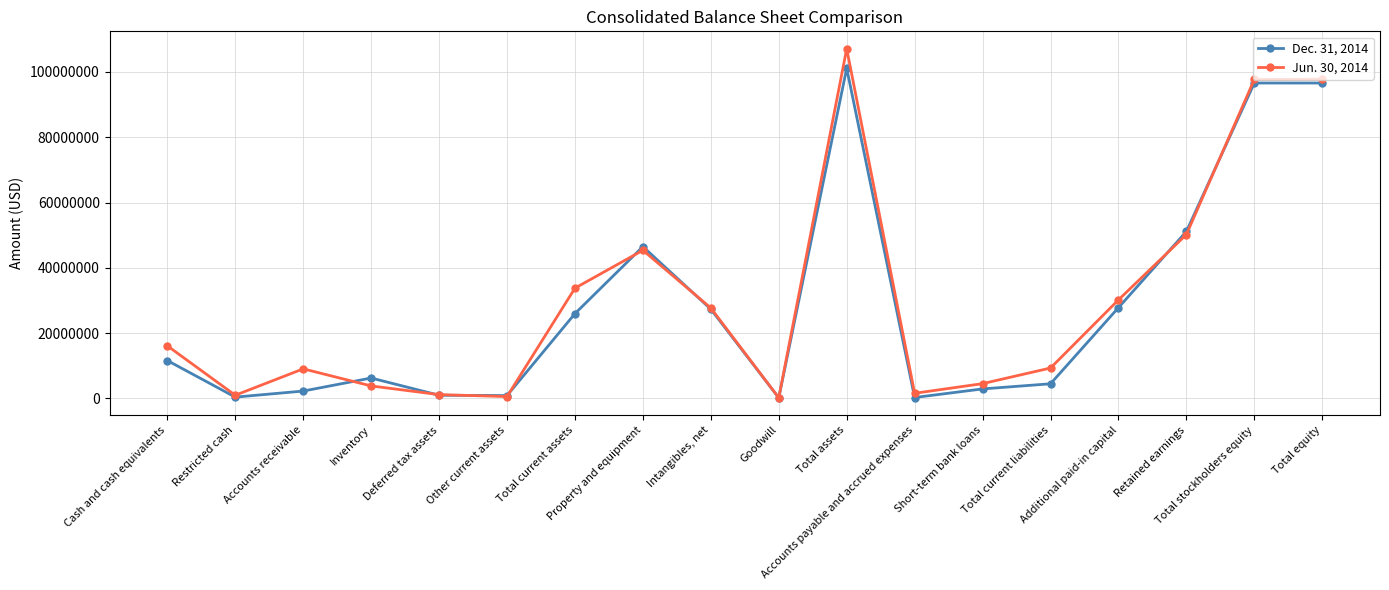

What is the label of the 1st point from the right?

Total equity